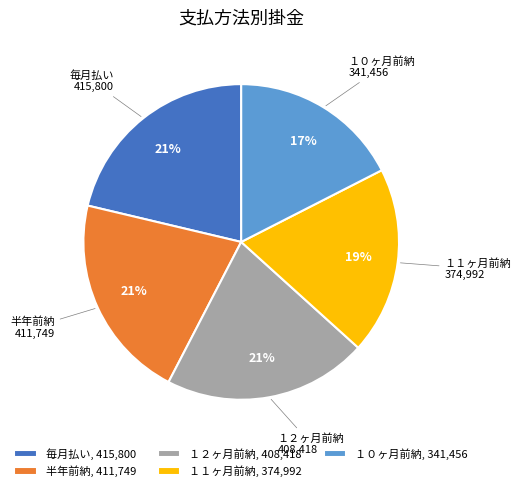

Which has a higher value, 半年前納, 411,749 or １０ヶ月前納, 341,456?

半年前納, 411,749